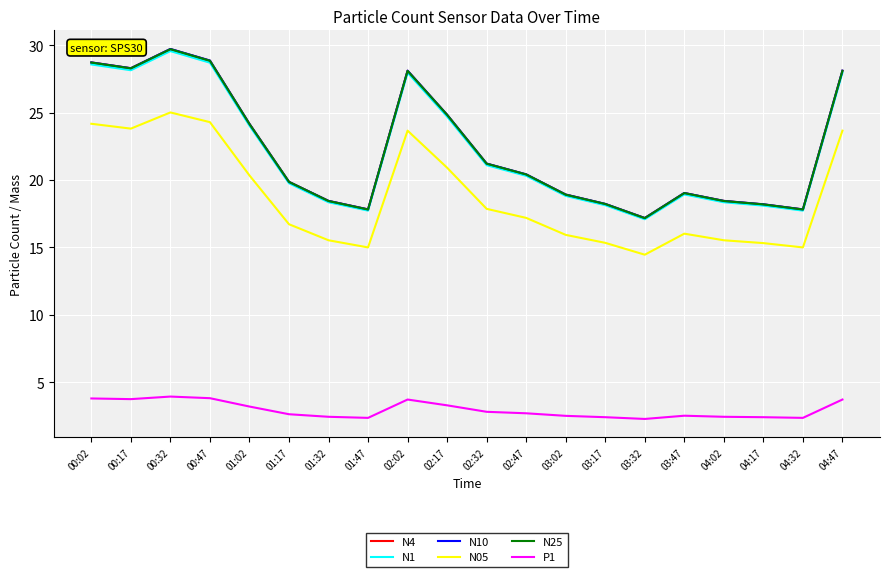

How many interior local peaks does the N25 series have?

3